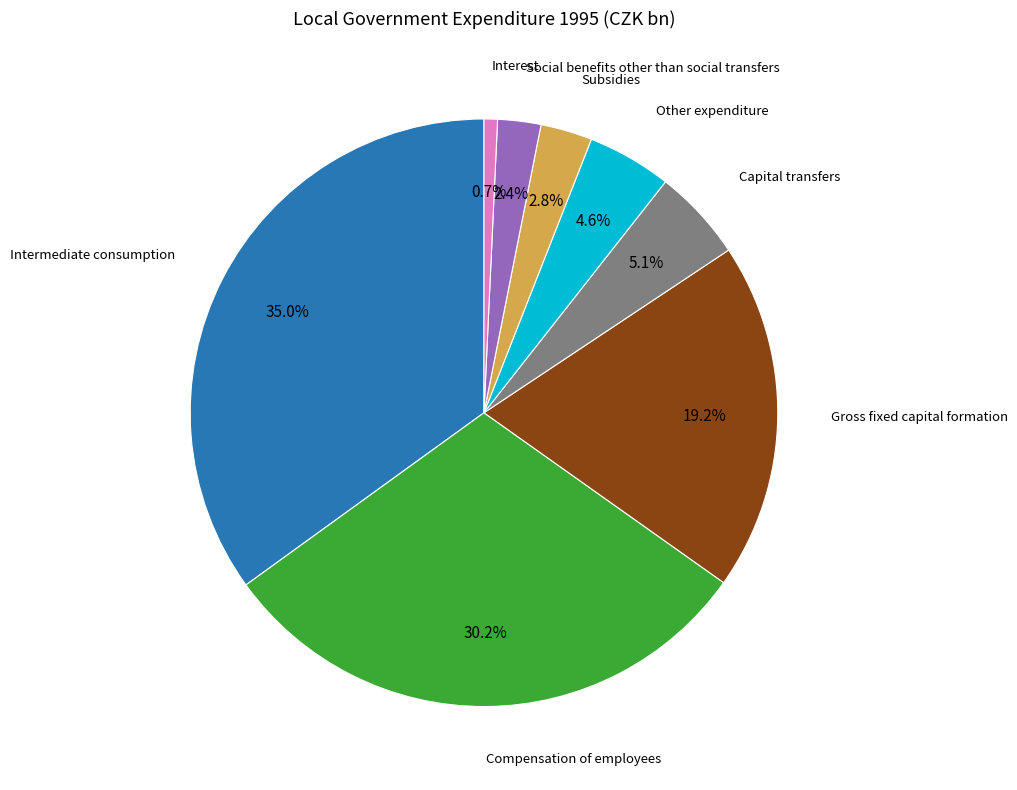

Is there a majority slice in this chart?

No